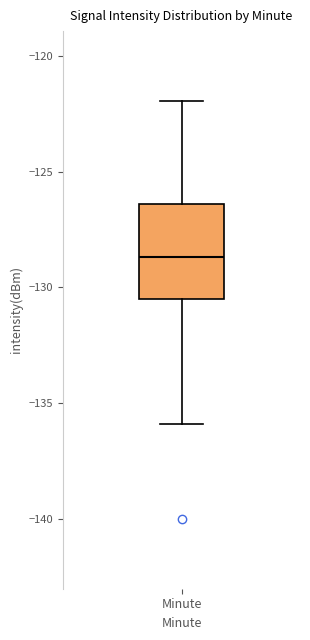

Where is the upper edge of the box for Minute on the y-axis? The values are not printed on the chart, so give them approximately, as read against the axis.

-126.5